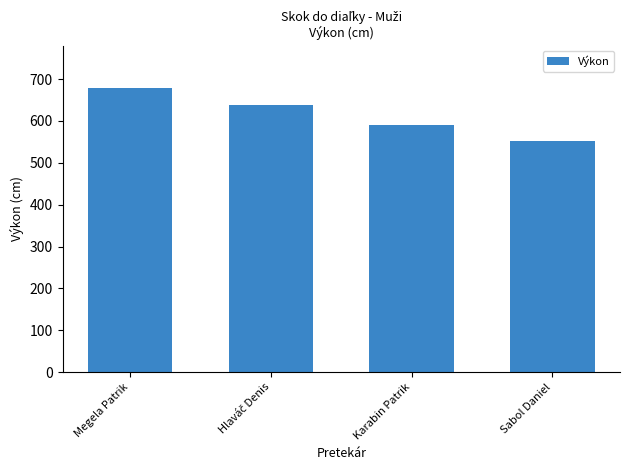

What is the change in value from Karabin Patrik to Sabol Daniel?

-40